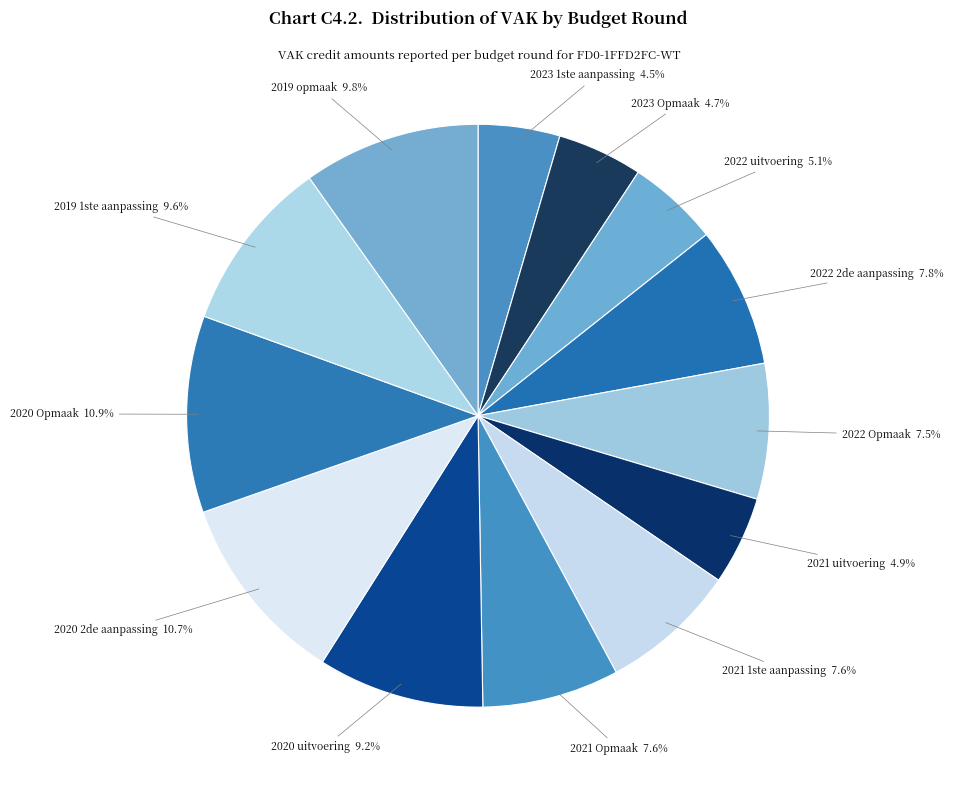

Is there any slice that represents more than half of the pie?

No